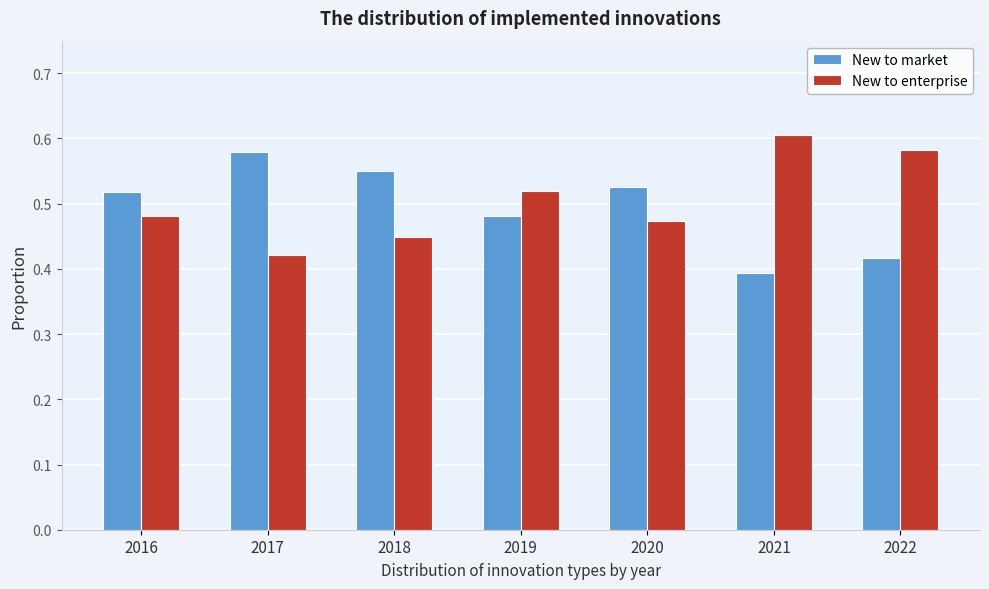

At how many categories does at least one series exceed 0?

7